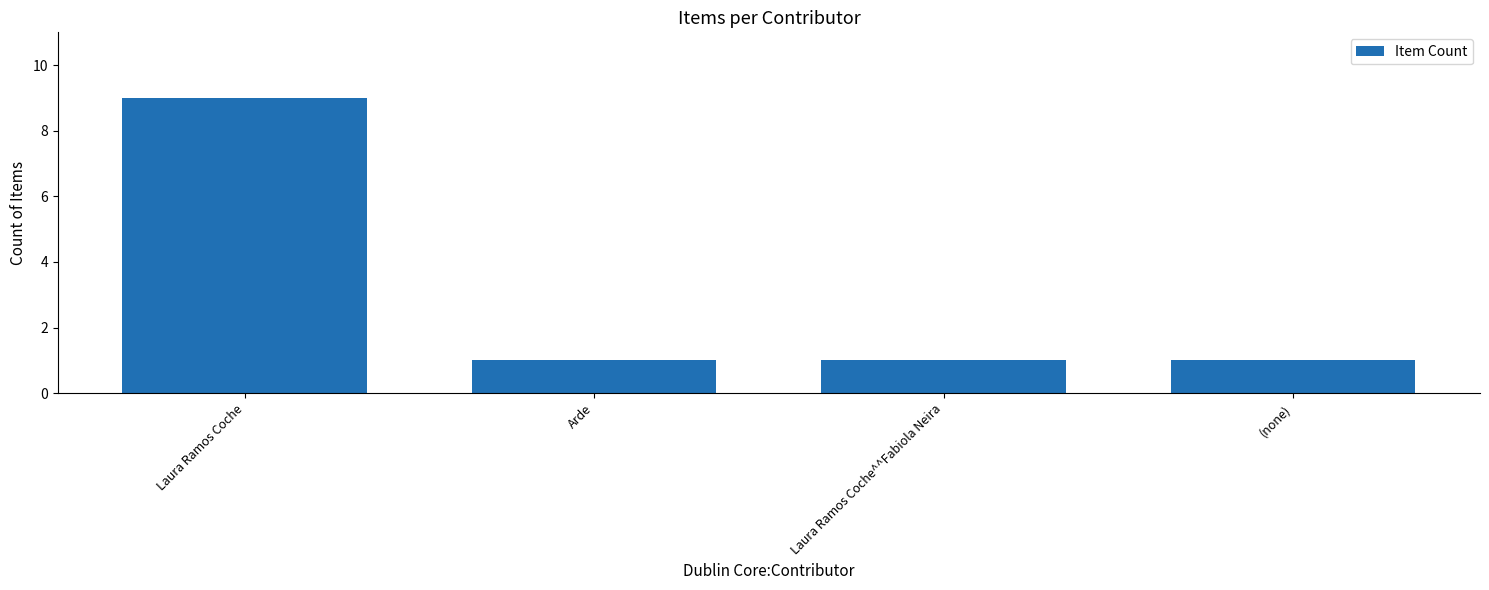

True or false: the data shows 1 at (none).

True